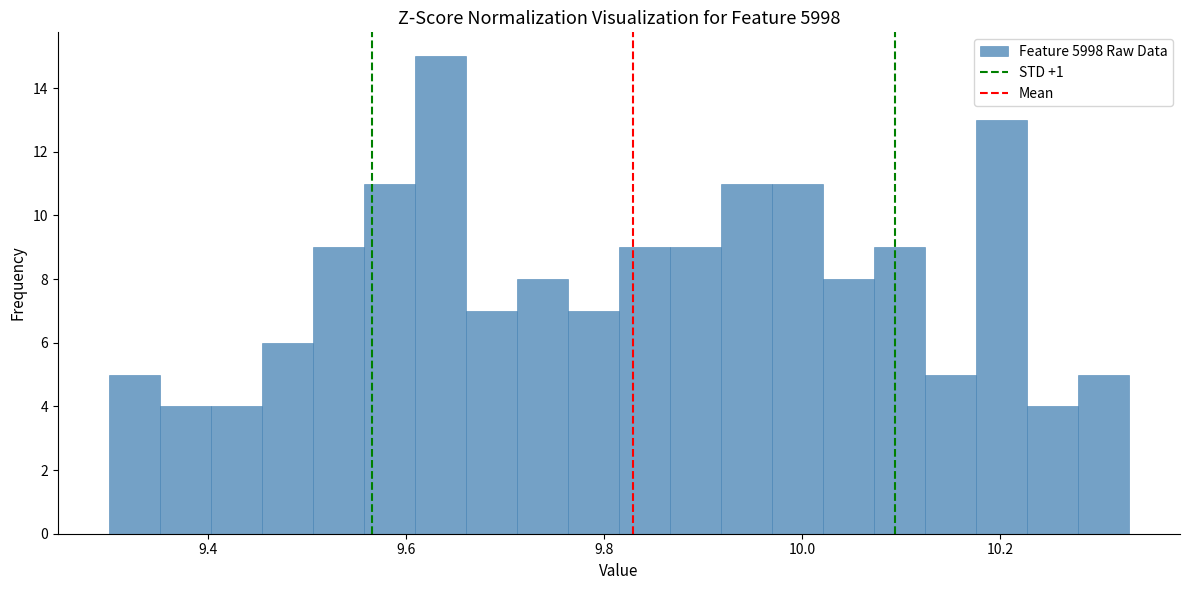

Read against the x-axis, roughly where is the centre of the tallest bar?

9.64